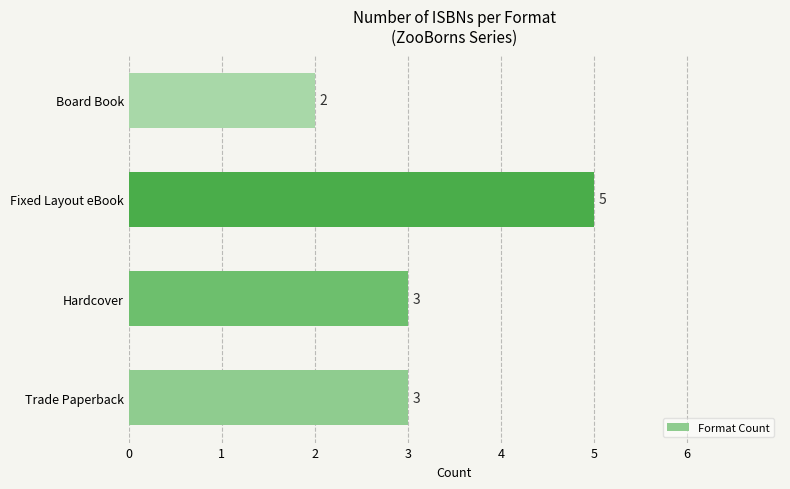

Is it true that the value at Hardcover is 3?

True